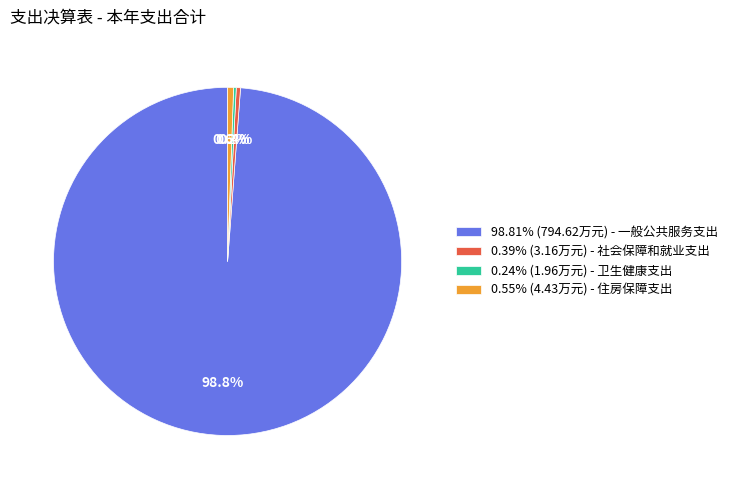

What percentage do 0.55% (4.43万元) - 住房保障支出 and 98.81% (794.62万元) - 一般公共服务支出 together represent?

99.4%